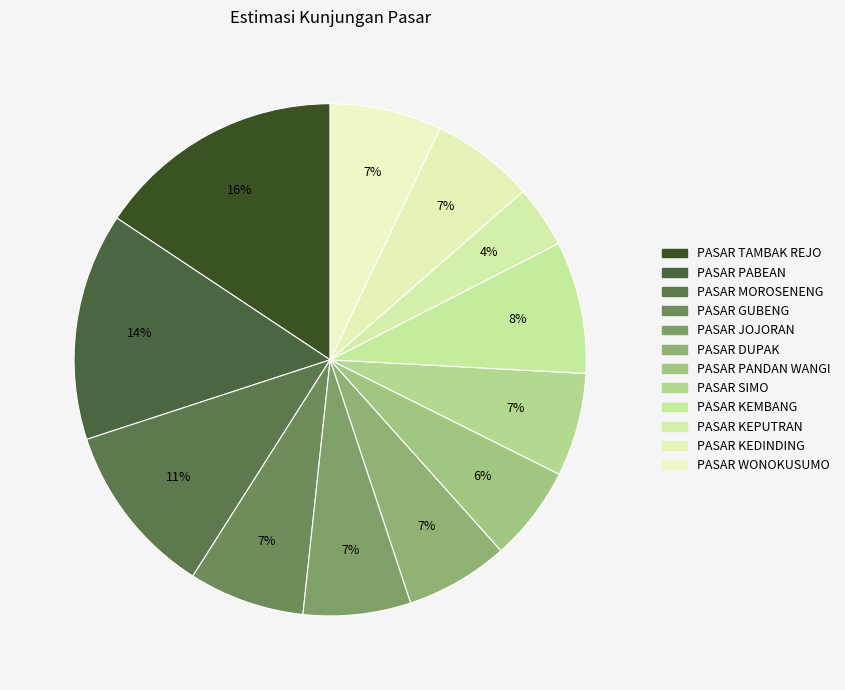

The PASAR KEDINDING slice represents 20% of the pie. True or false?

False